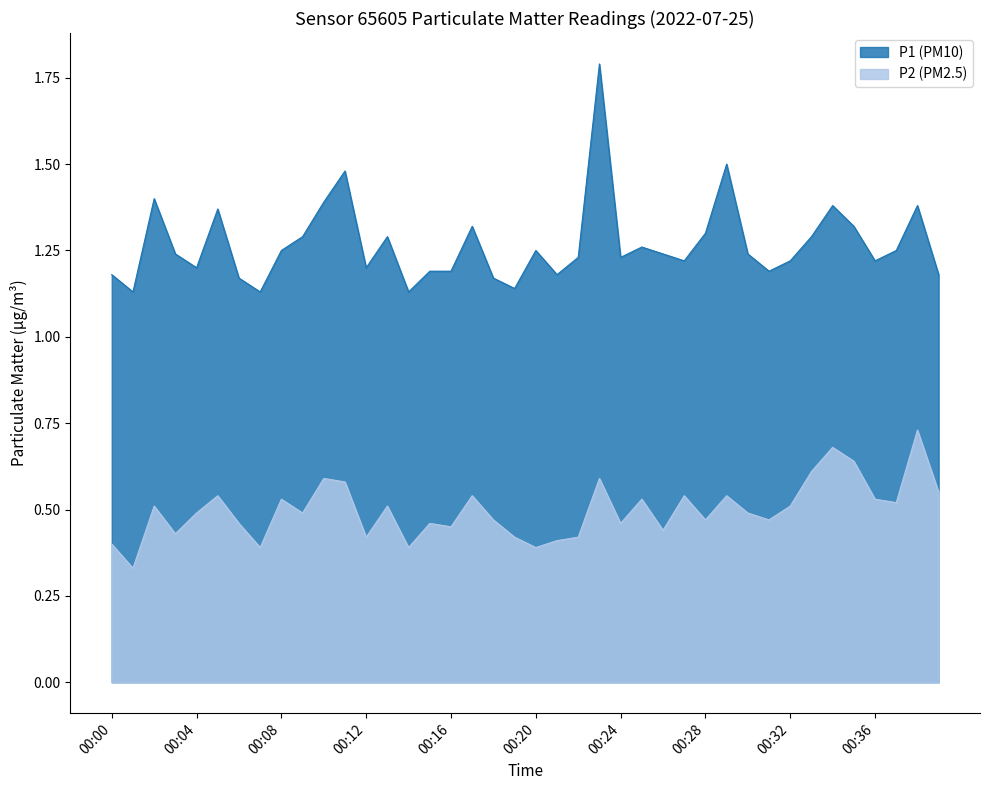

At which category does P2 reach its first local valley?

00:01